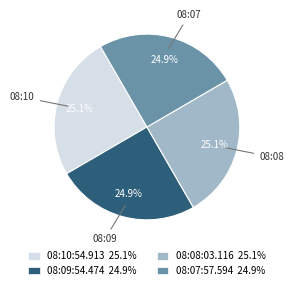

What percentage is the 08:07:57.594 slice, to the nearest percent?

25%